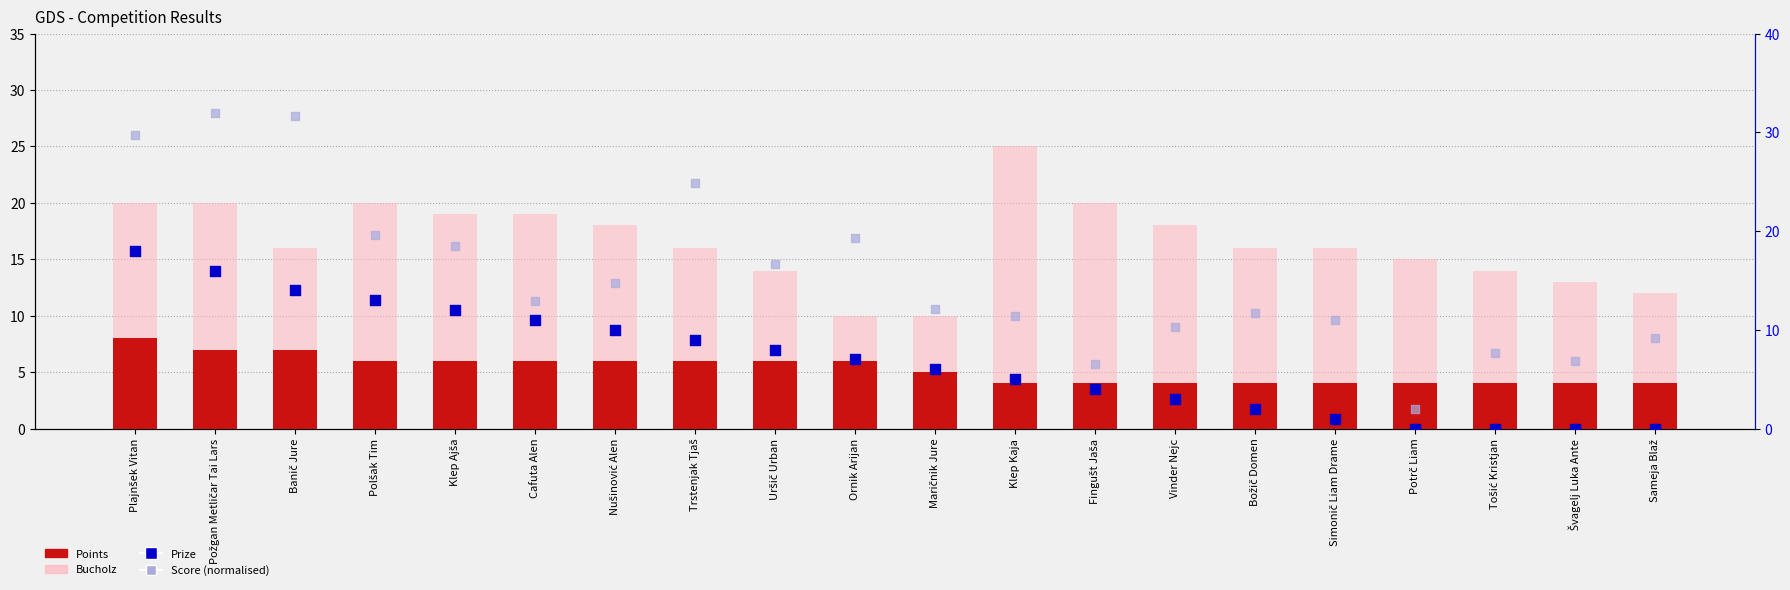

Which series contains the lowest Y value?

Prize